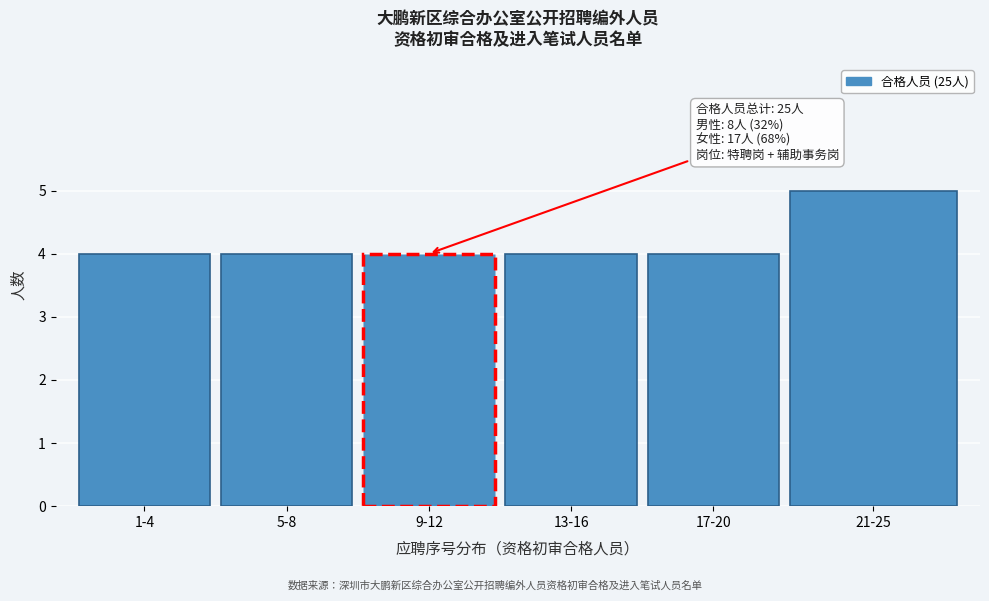

Reading left to right, list all the values displayed in this chart.

1-4=4	5-8=4	9-12=4	13-16=4	17-20=4	21-25=5